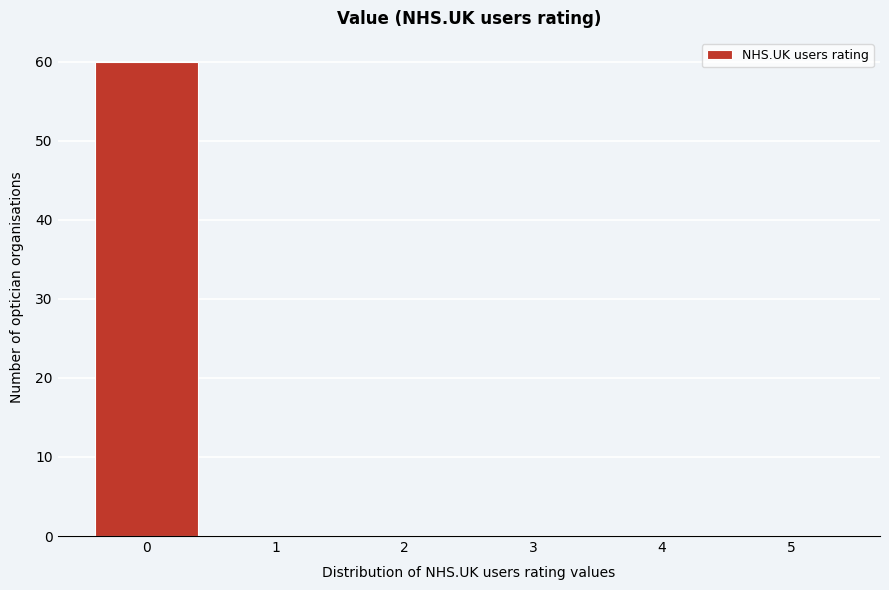

What is the height of the bar covering -0.5 to 0.5 on the x-axis? The values are not printed on the chart, so give them approximately, as read against the axis.

60